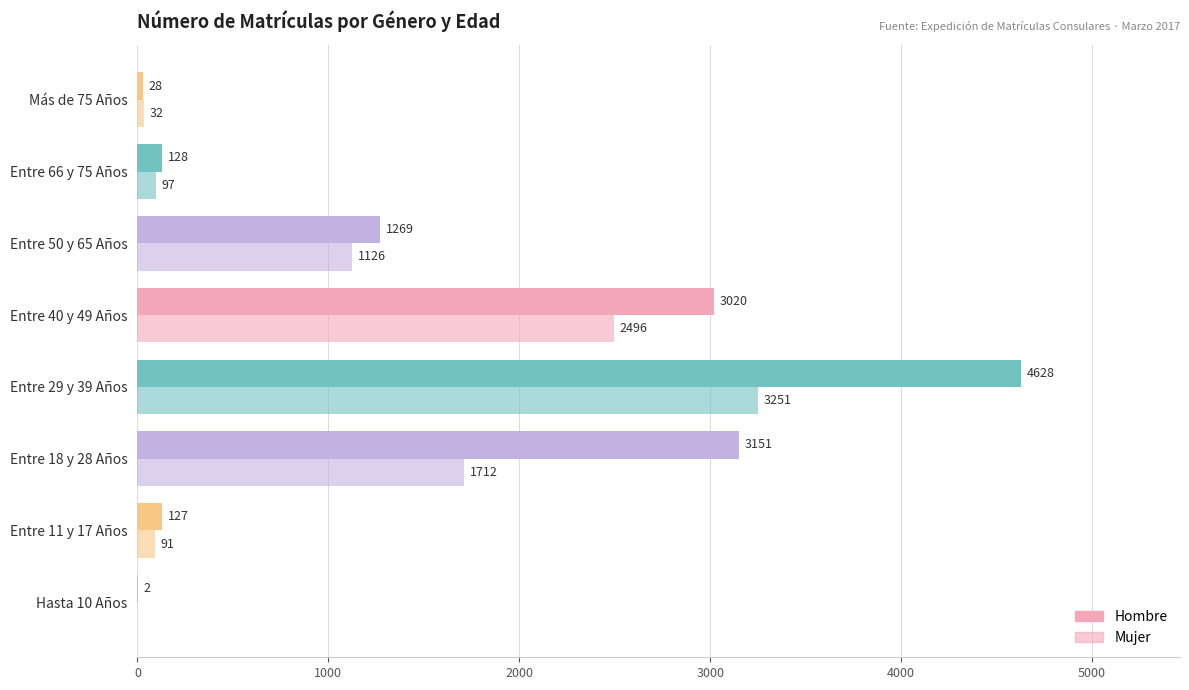

How many data points does each series have?

8